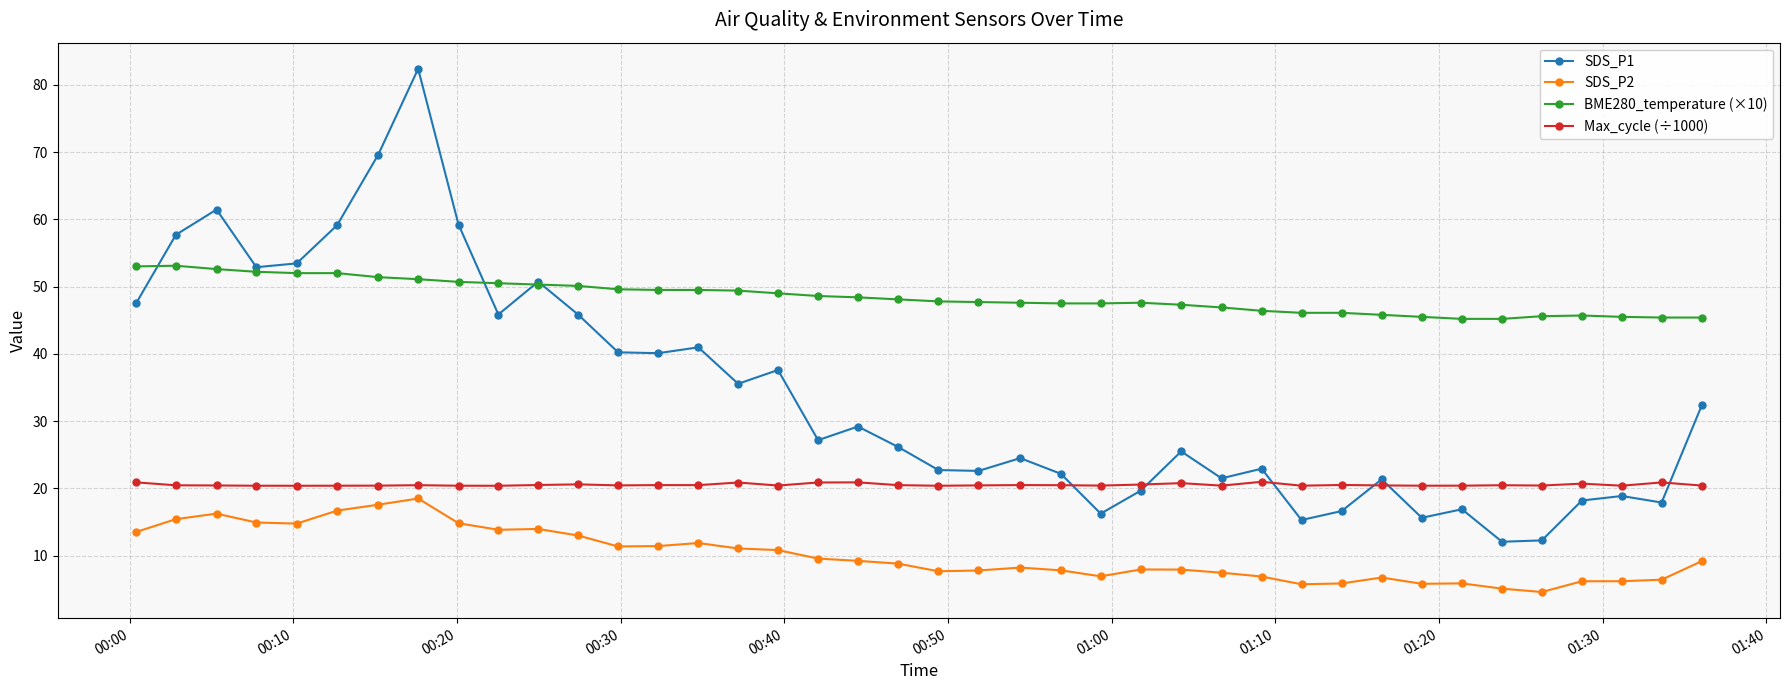

True or false: BME280_temperature (×10) and SDS_P2 intersect in this chart.

False